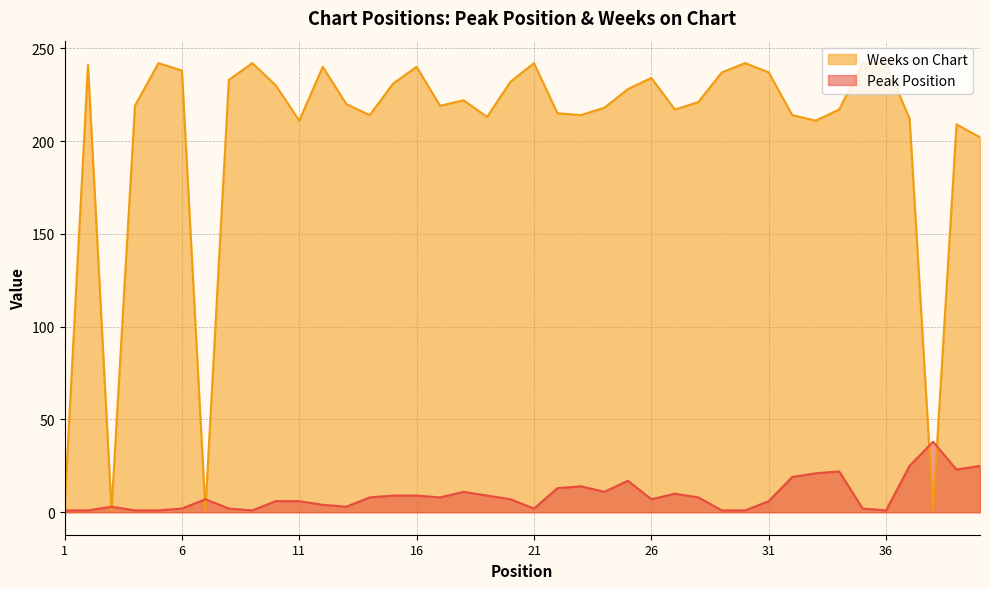

Which series ends up on top after the final intersection of Peak Position and Weeks on Chart?

Weeks on Chart